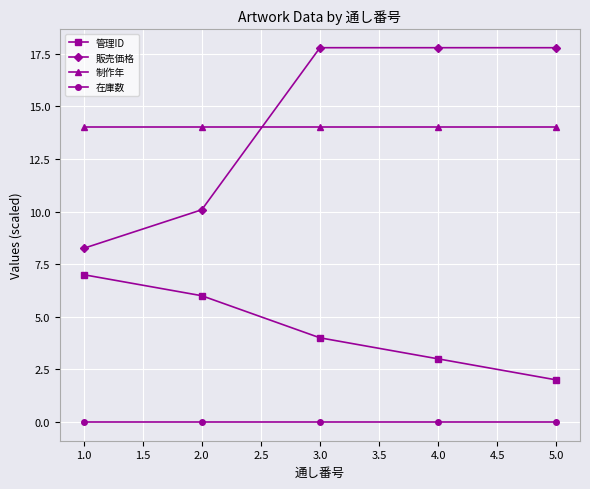

What is the label of the 1st point from the right?

5.0